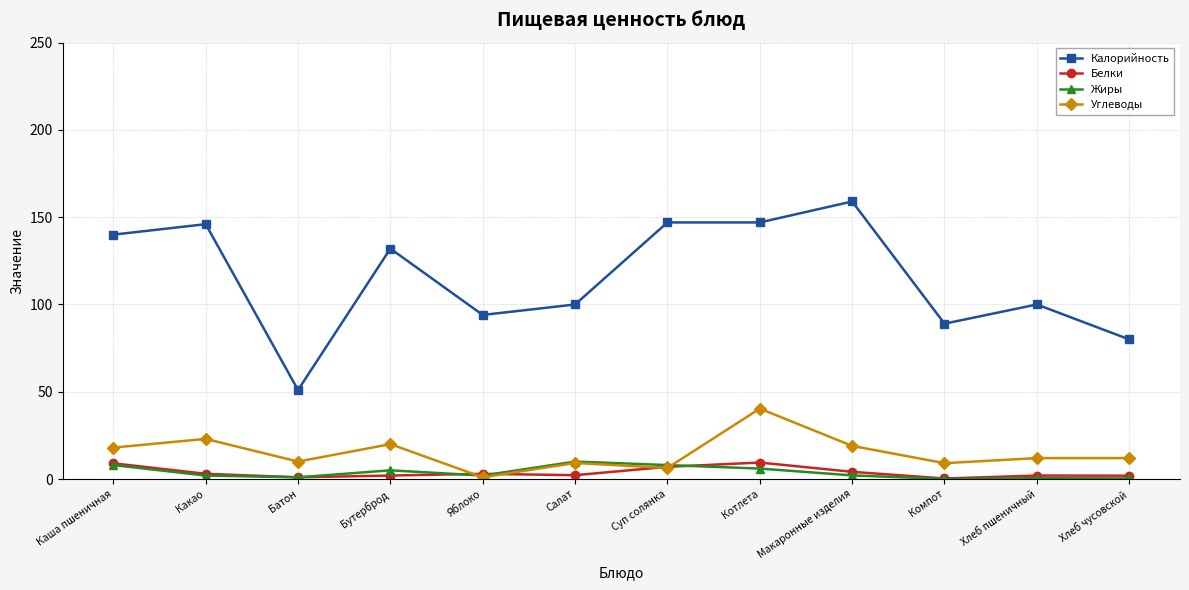

Where does the Углеводы series first go above 12?

Каша пшеничная